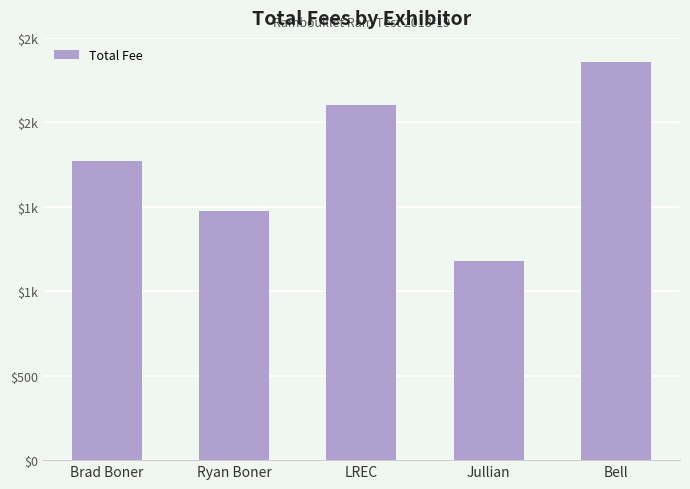

Are the bars horizontal?

No